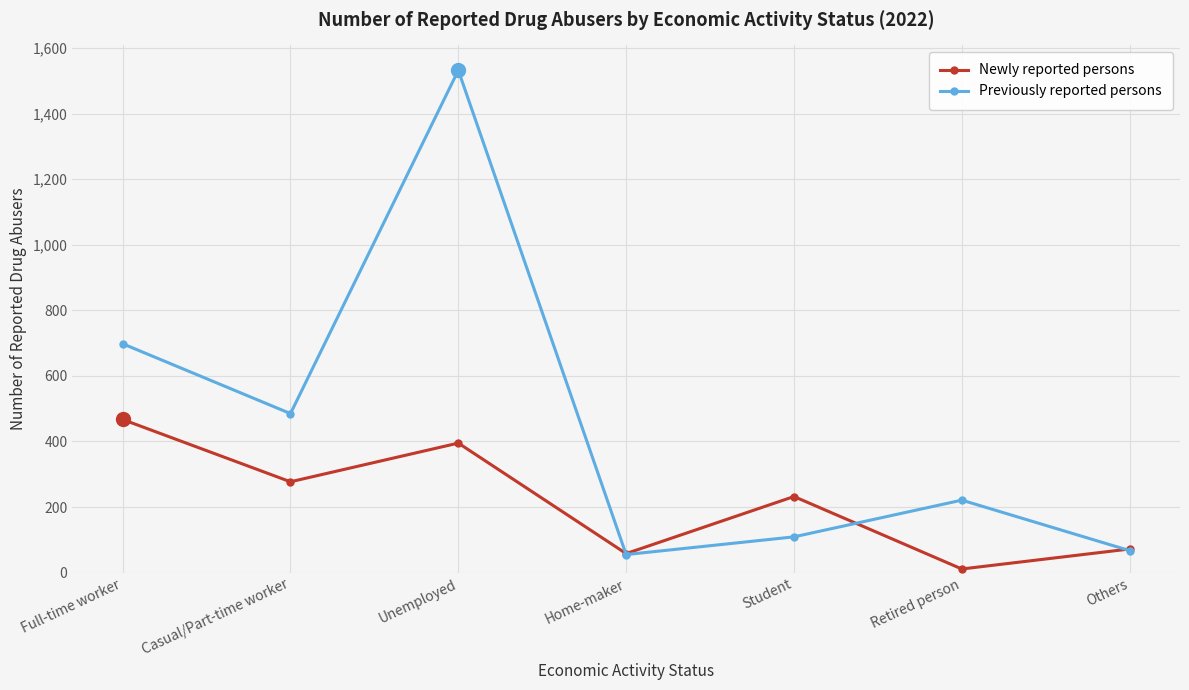

Which series has the widest spread of values?

Previously reported persons